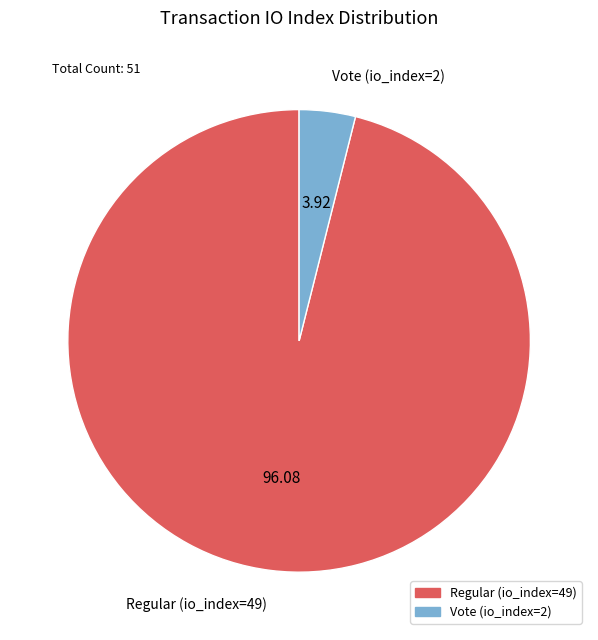

How many slices are in this pie chart?

2